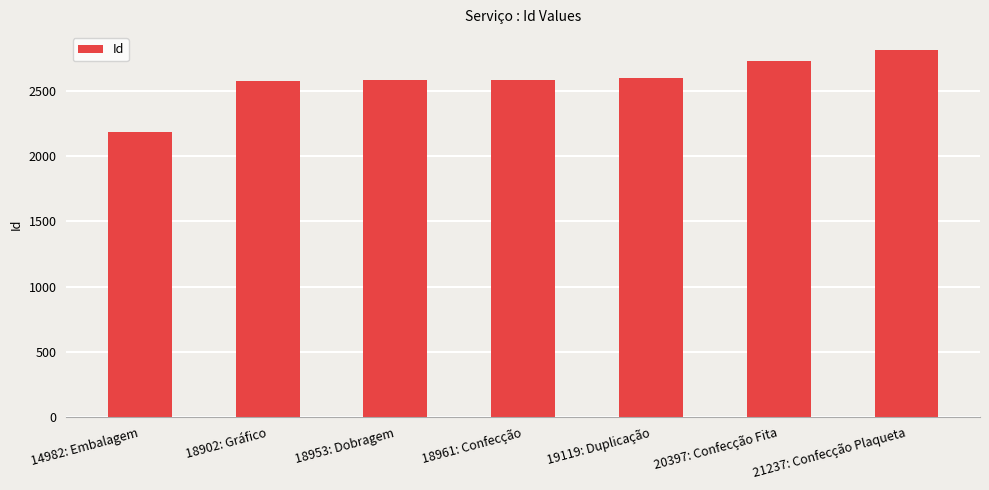

Count the number of categories in the chart.

7